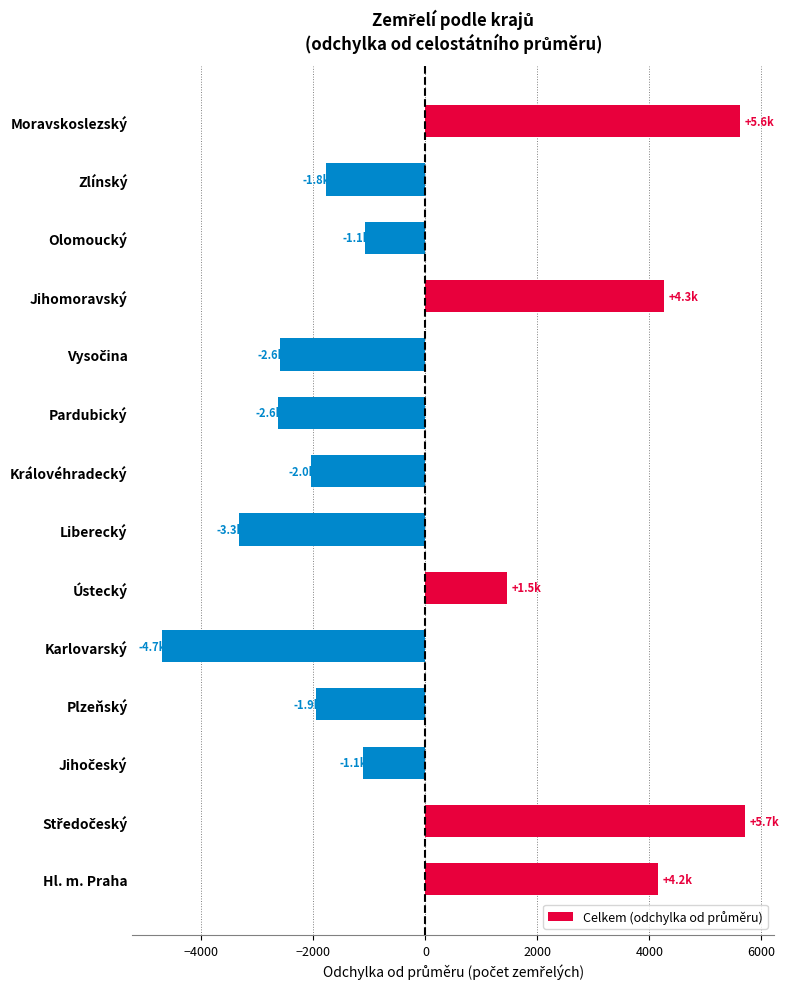

What is the difference between the maximum and minimum values?

10419.0